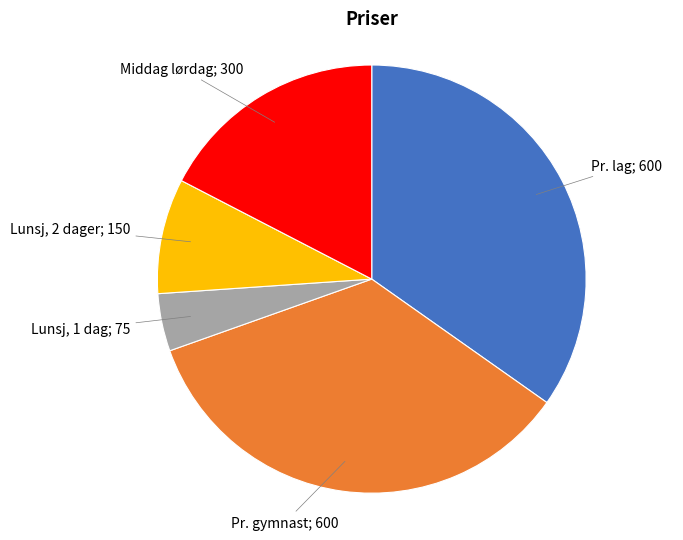

Is there any slice that represents more than half of the pie?

No